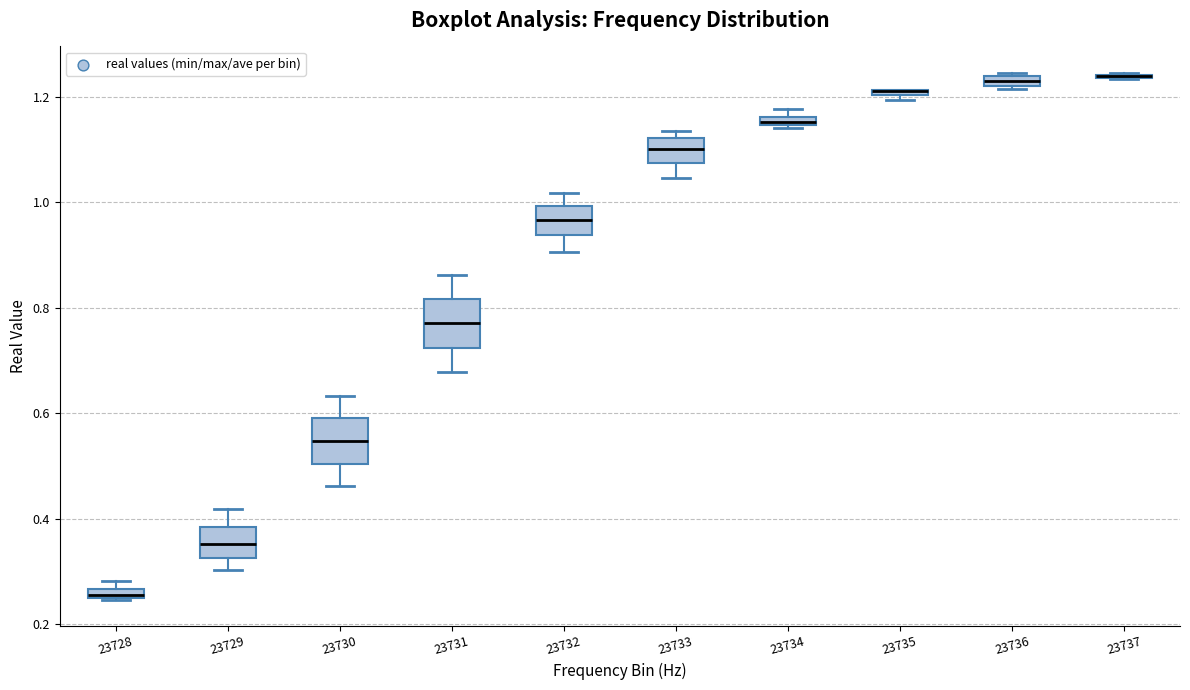

Where is the lower edge of the box at x = 23735 on the y-axis? The values are not printed on the chart, so give them approximately, as read against the axis.

1.20